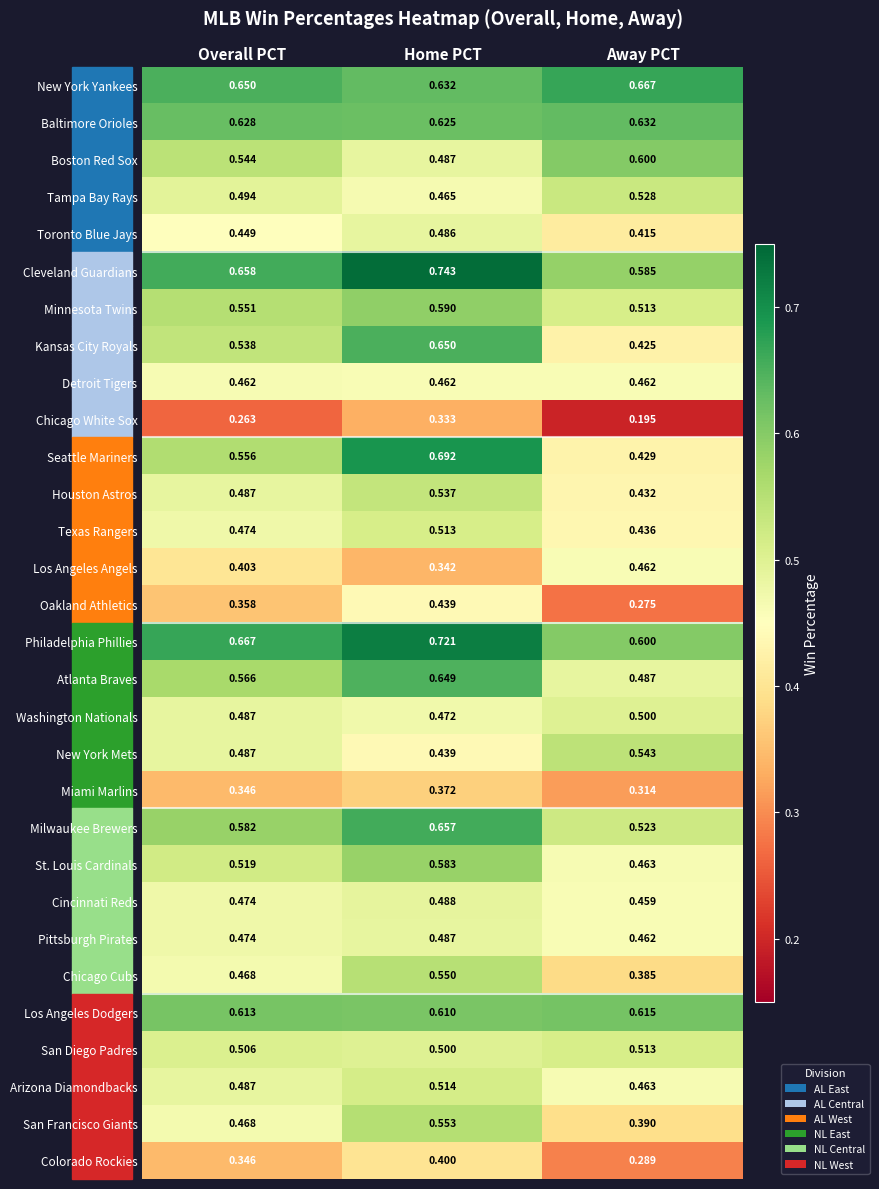

Where is Boston Red Sox nearest to the value 0?

Home PCT